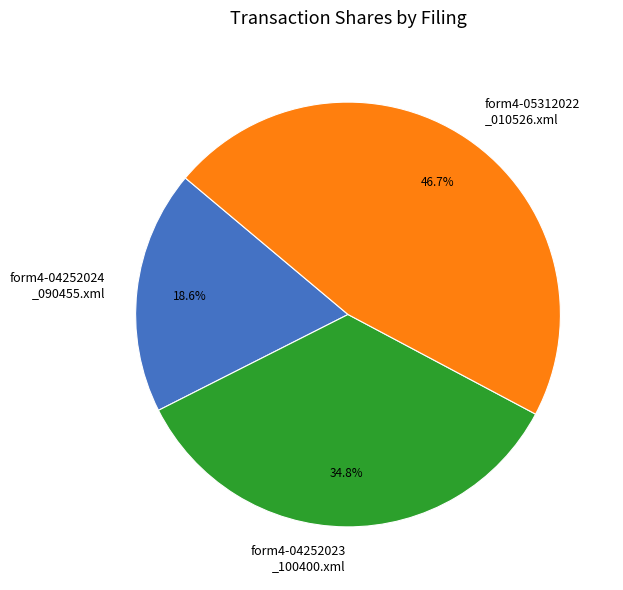

Rank the categories by value from lowest to highest.

form4-04252024 _090455.xml, form4-04252023 _100400.xml, form4-05312022 _010526.xml